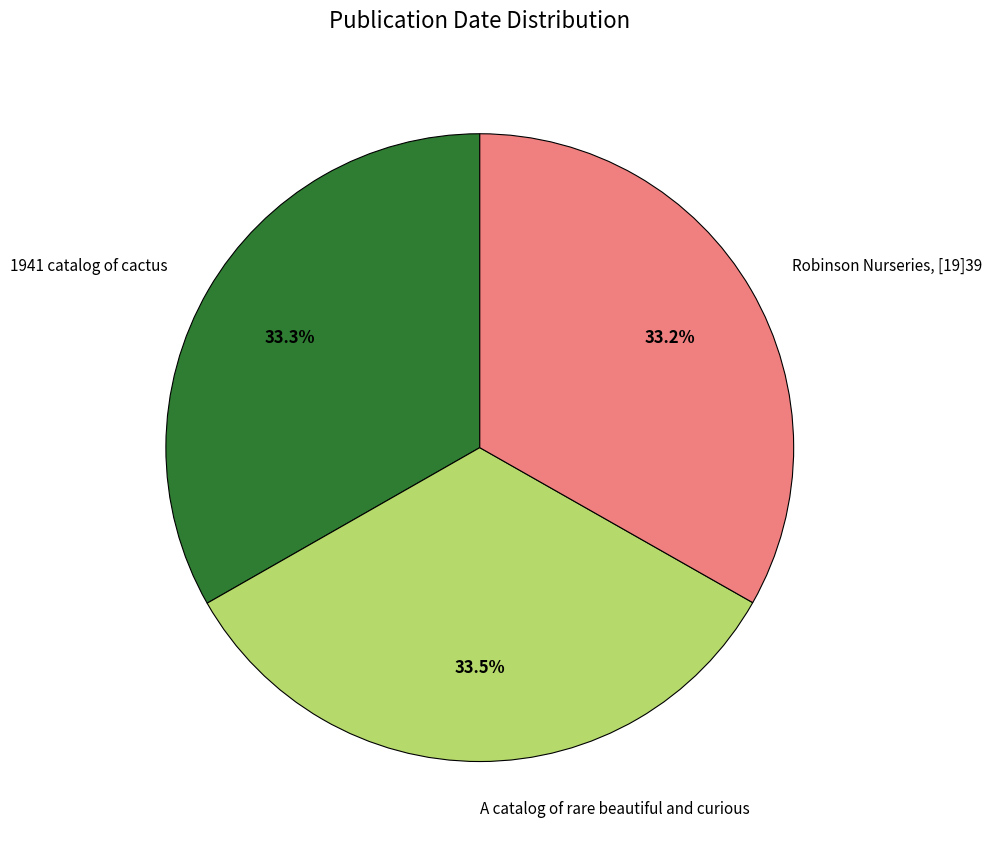

Count the number of slices in the pie.

3